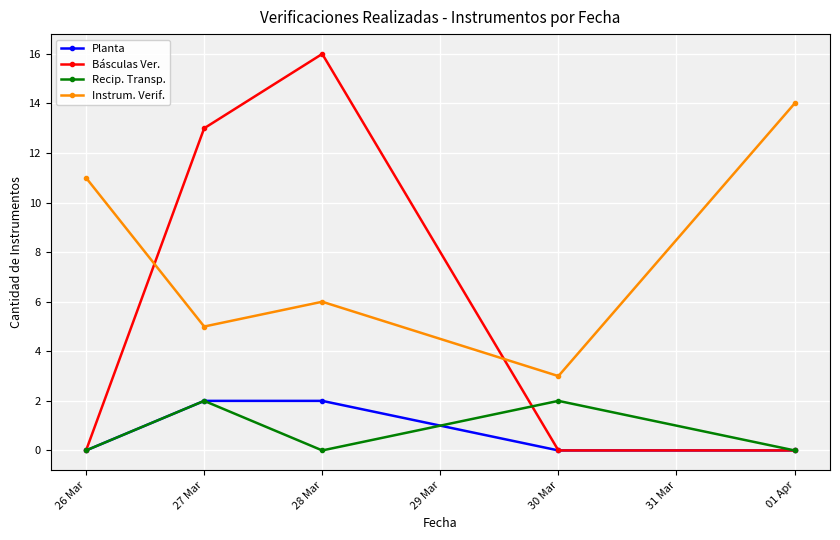

What is the average value of the Básculas Ver. series?

6